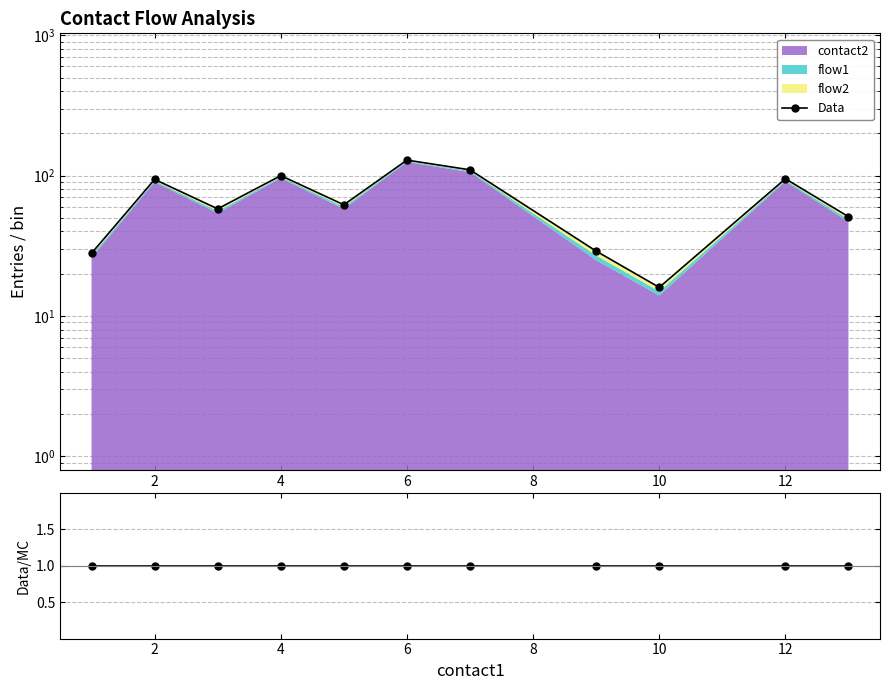

What is the average value of the Data series?

70